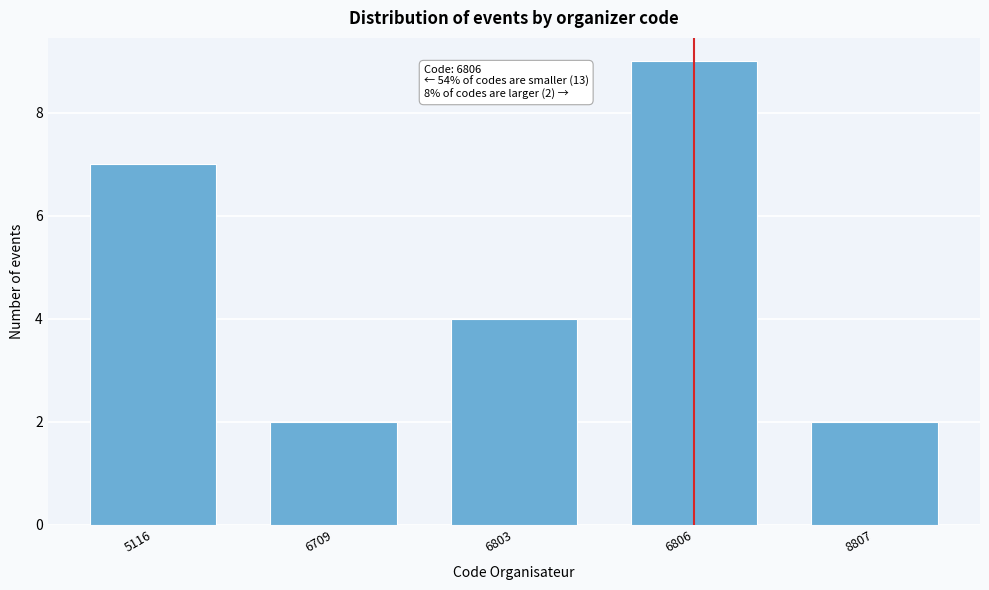

Reading left to right, what are all the values shown in this chart?

7	2	4	9	2